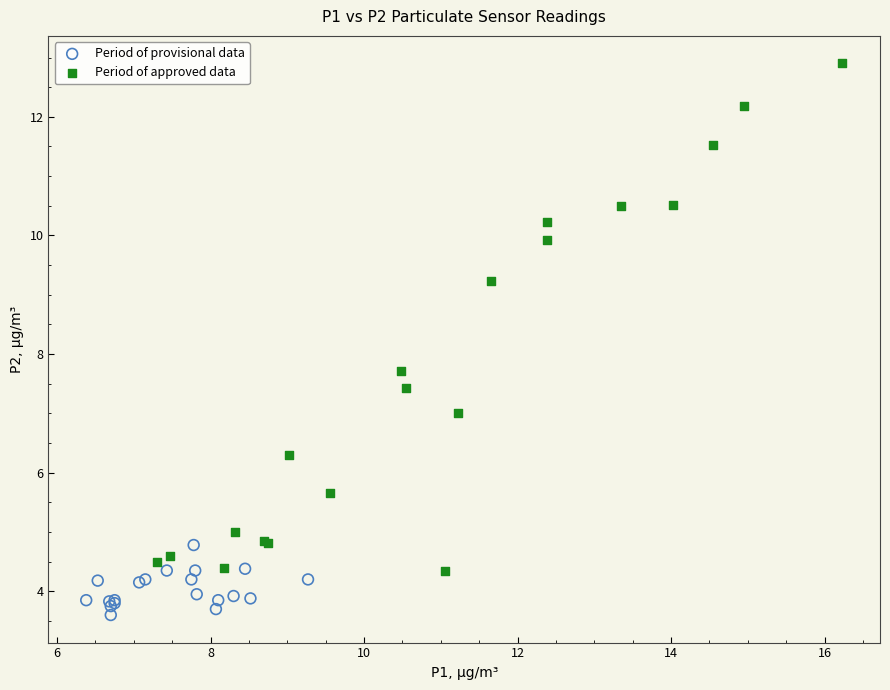

Which series contains the lowest Y value?

Period of provisional data